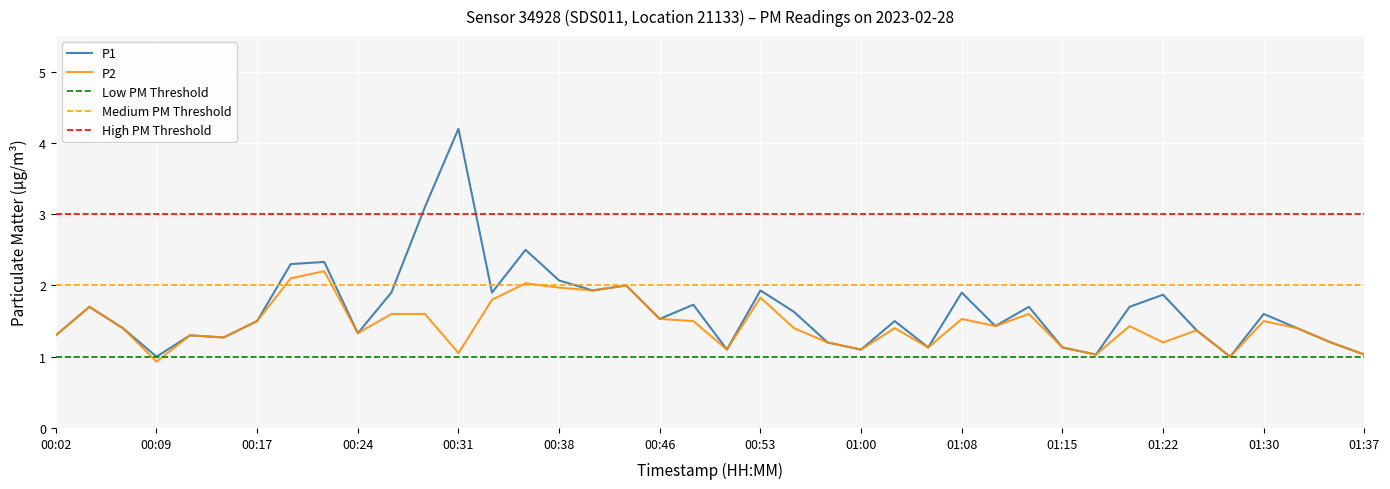

The value of P2 at 01:20 is 2.5. True or false?

False